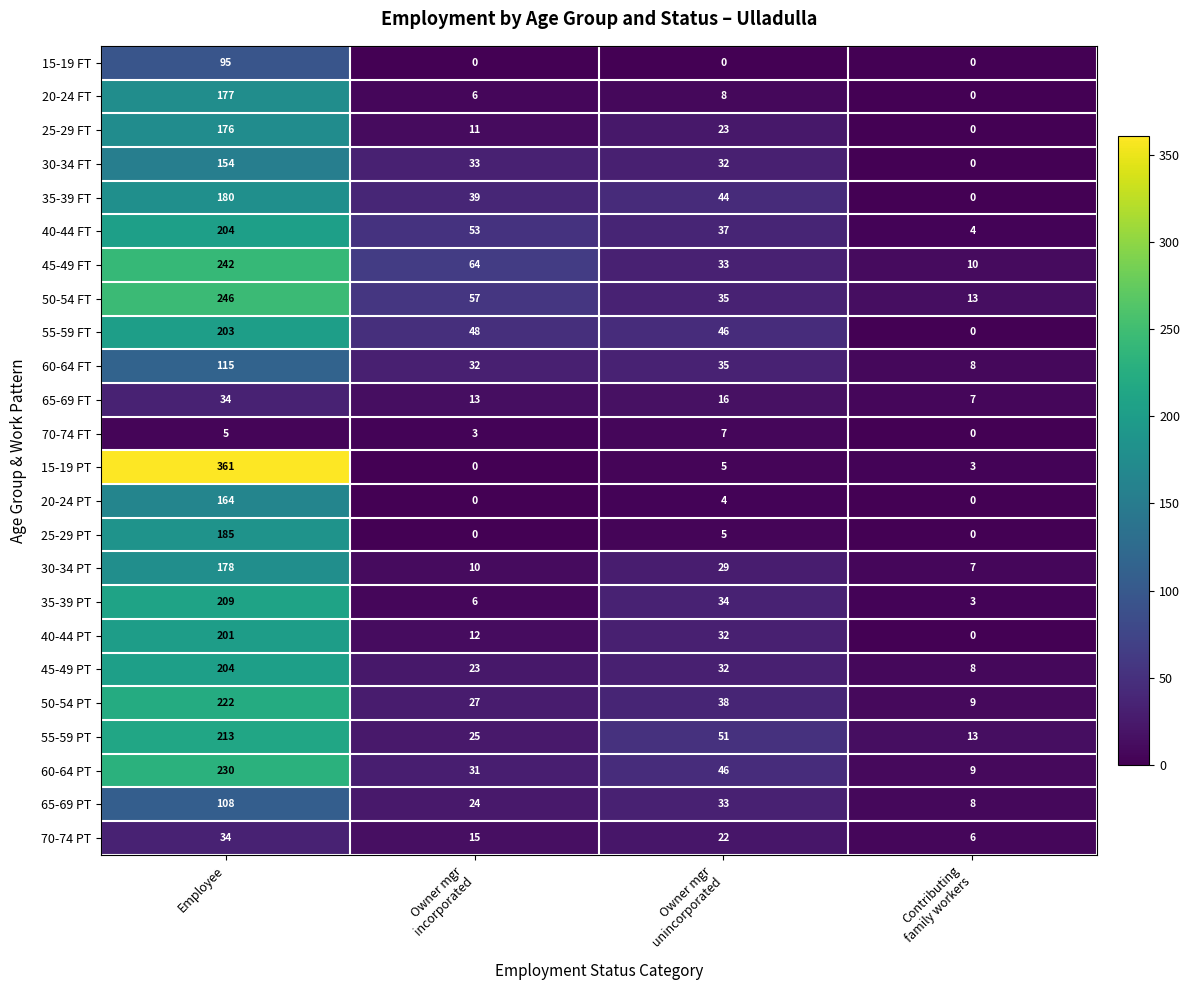

How many categories are shown in the chart?

4